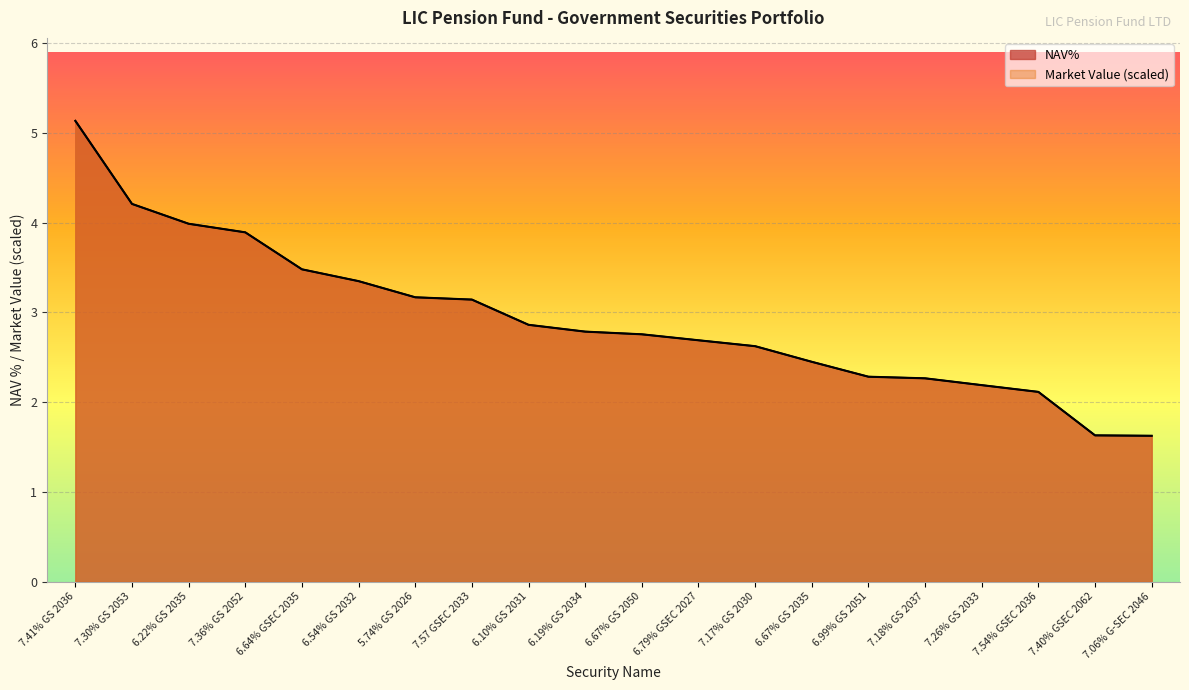

True or false: Market Value has more than 1 interior local peaks.

False